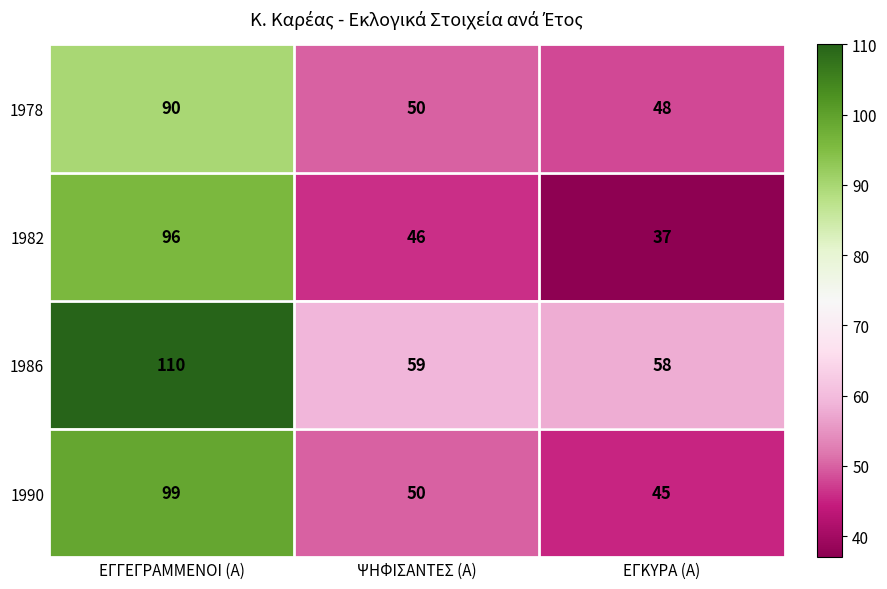

Is it true that 1982 equals 68 at ΨΗΦΙΣΑΝΤΕΣ (Α)?

False